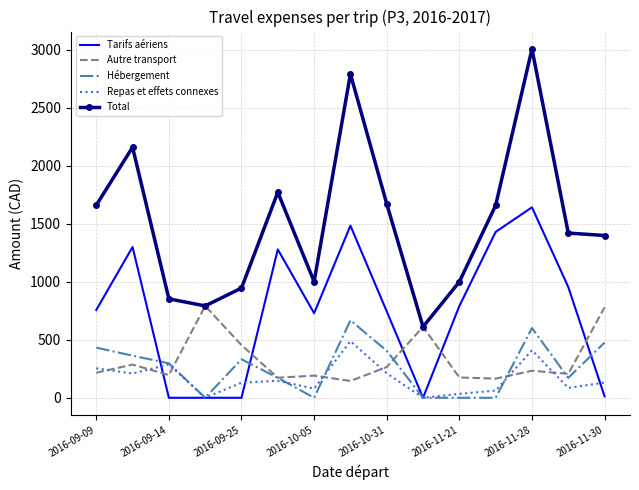

List the series in order of their peak value, highest first.

Total, Tarifs aériens, Autre transport, Hébergement, Repas et effets connexes